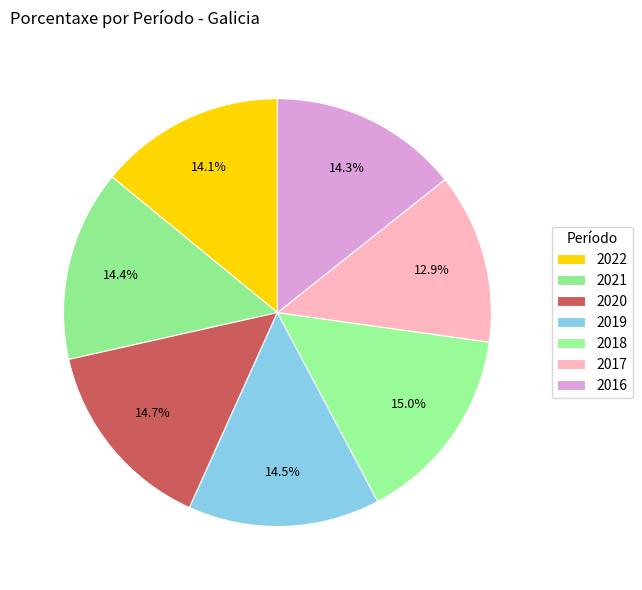

Does 2017 represent more than half of the total?

No